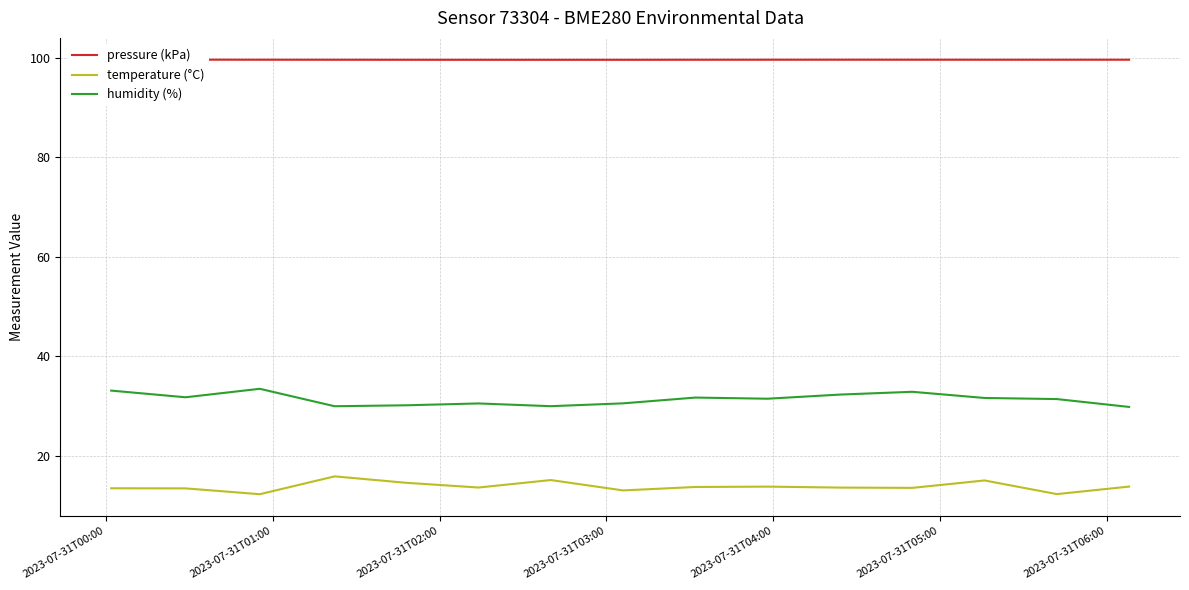

Reading left to right, extract all data points from this chart.

pressure (kPa): 99.6	99.6	99.6	99.6	99.6	99.6	99.6	99.6	99.6	99.6	99.6	99.6	99.6	99.6	99.6
temperature (°C): 13.5	13.5	12.3	15.9	14.6	13.7	15.2	13.1	13.8	13.9	13.7	13.6	15.1	12.4	13.9
humidity (%): 33.1	31.8	33.5	30.0	30.2	30.6	30.0	30.6	31.8	31.5	32.4	32.9	31.7	31.4	29.9